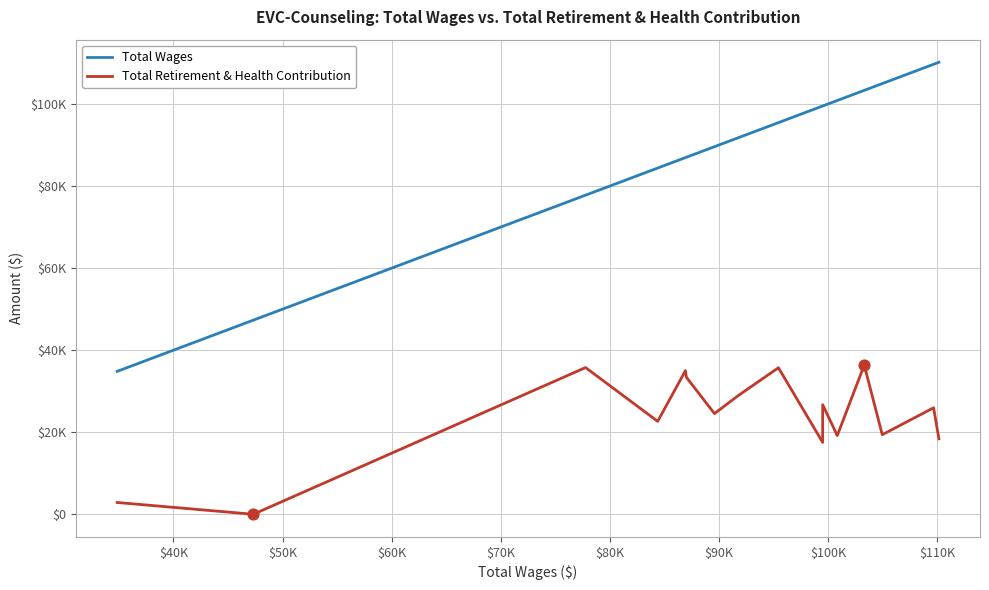

What are all the series names shown in the legend?

Total Wages, Total Retirement & Health Contribution